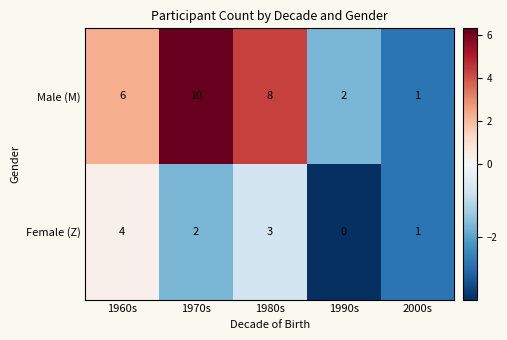

Which series has the largest range (max minus min)?

Male (M)